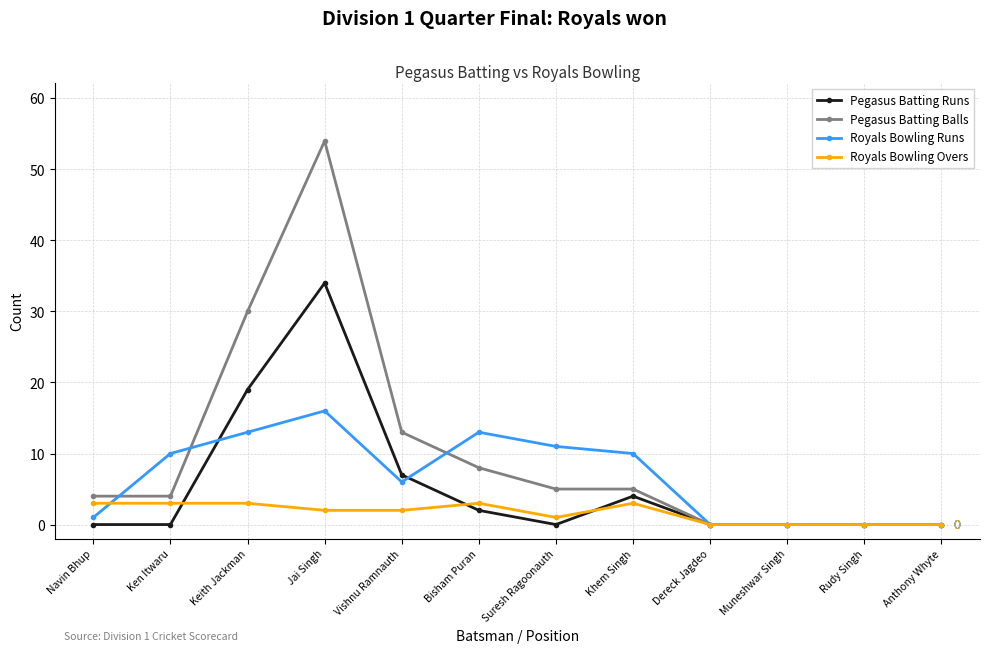

Rank the series at Khem Singh from lowest to highest value.

Royals Bowling Overs, Pegasus Batting Runs, Pegasus Batting Balls, Royals Bowling Runs